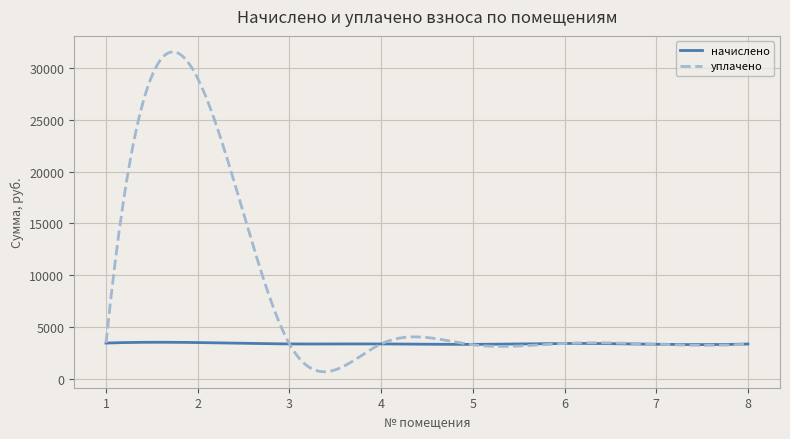

Which series has the largest range (max minus min)?

уплачено